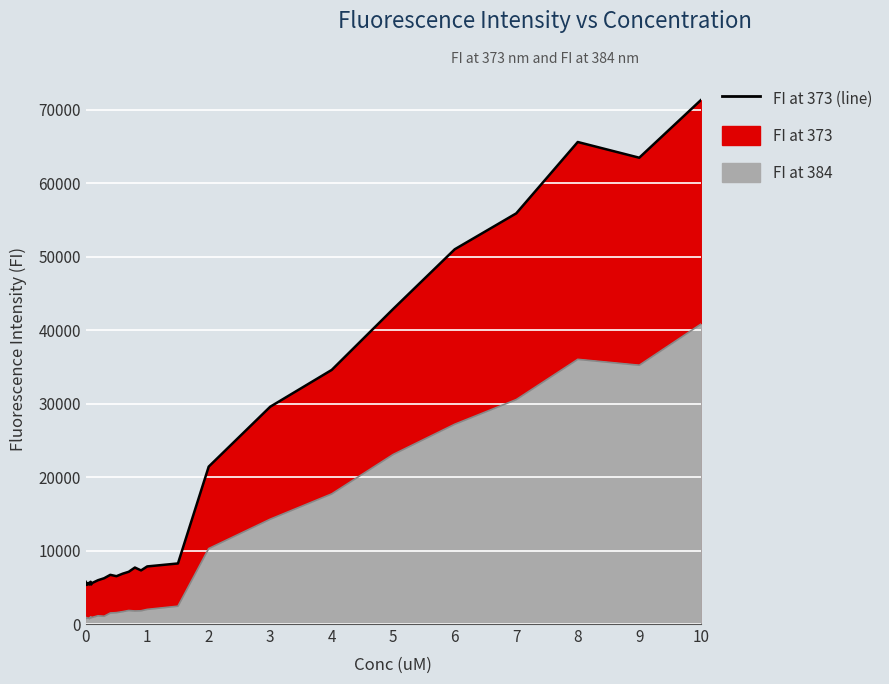

The chart shows a value of 2517.2 at 11. True or false?

False